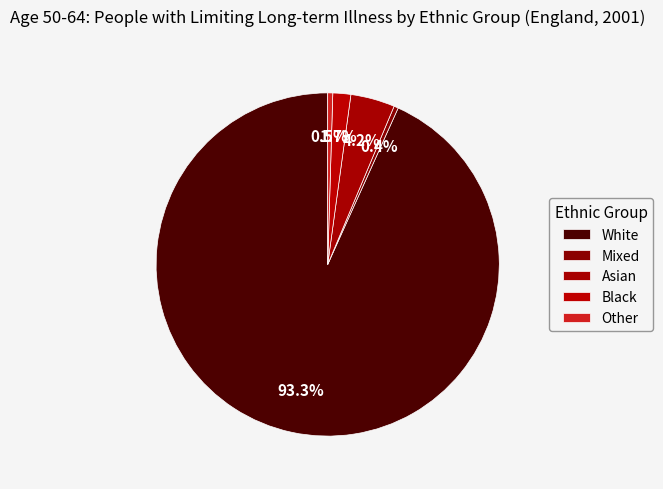

Is there any slice that represents more than half of the pie?

Yes